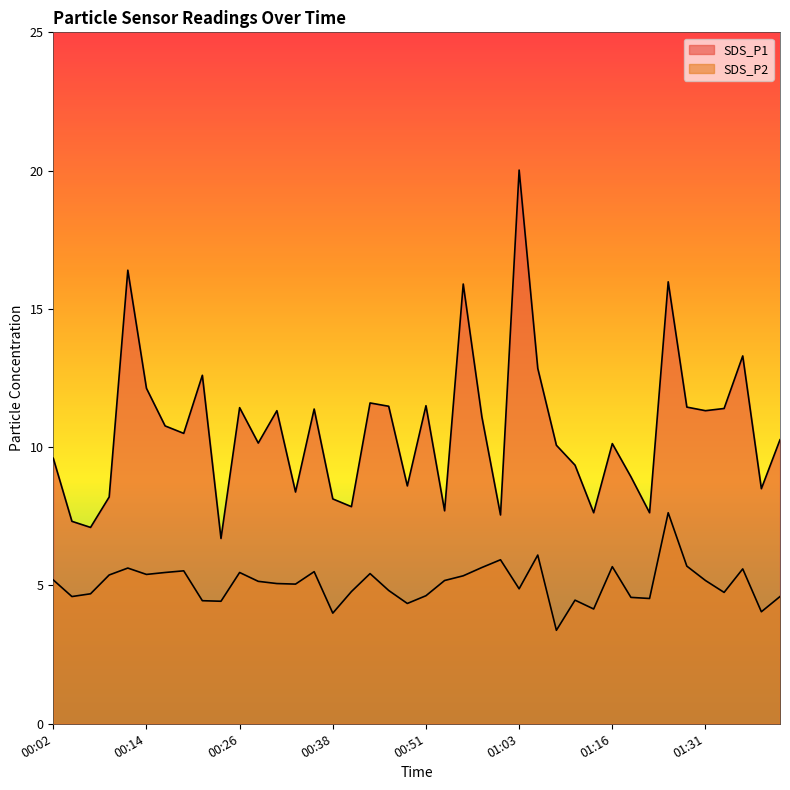

What is the difference between the maximum and minimum values in the SDS_P1 series?

13.3